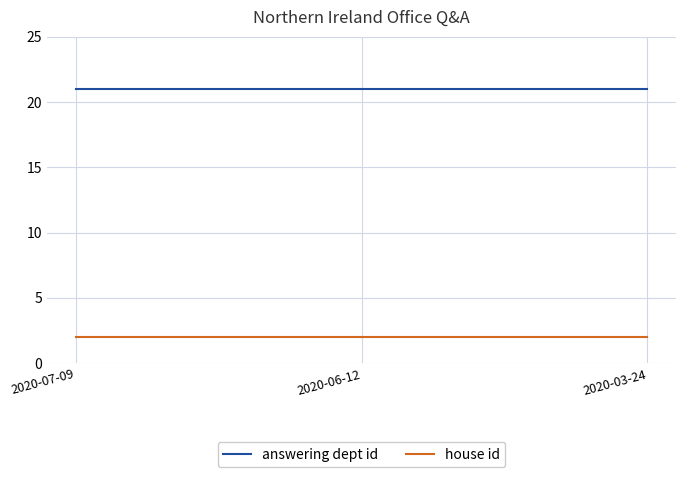

What is the spread (max minus min) of values at 2020-06-12?

19